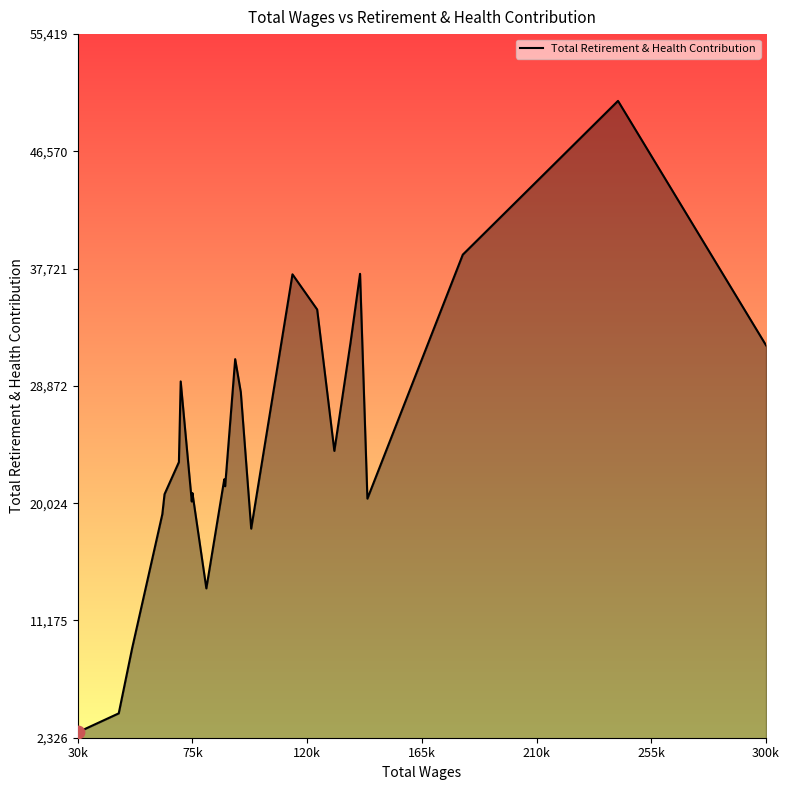

What is the smallest value displayed?

2737